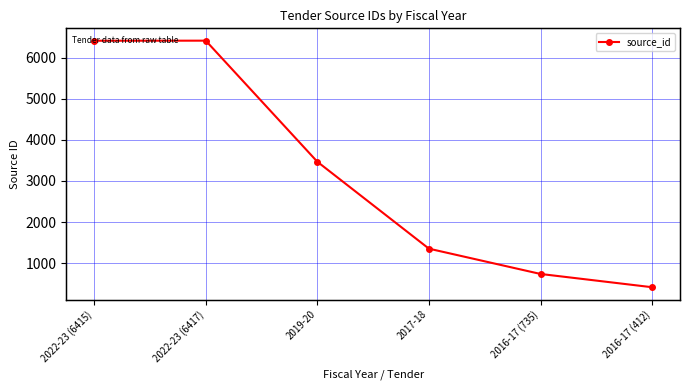

What is the smallest value displayed?

412